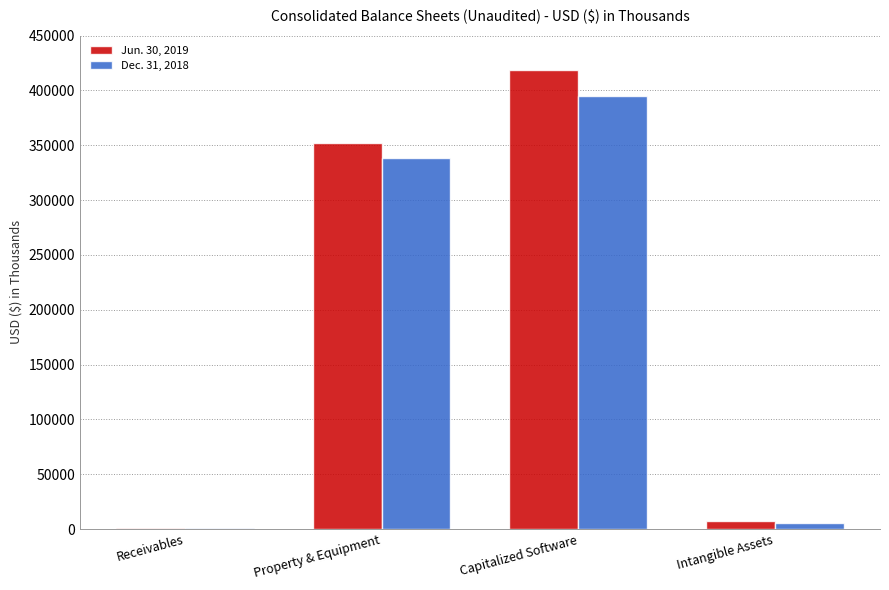

Which category has the highest value across all series?

Capitalized Software